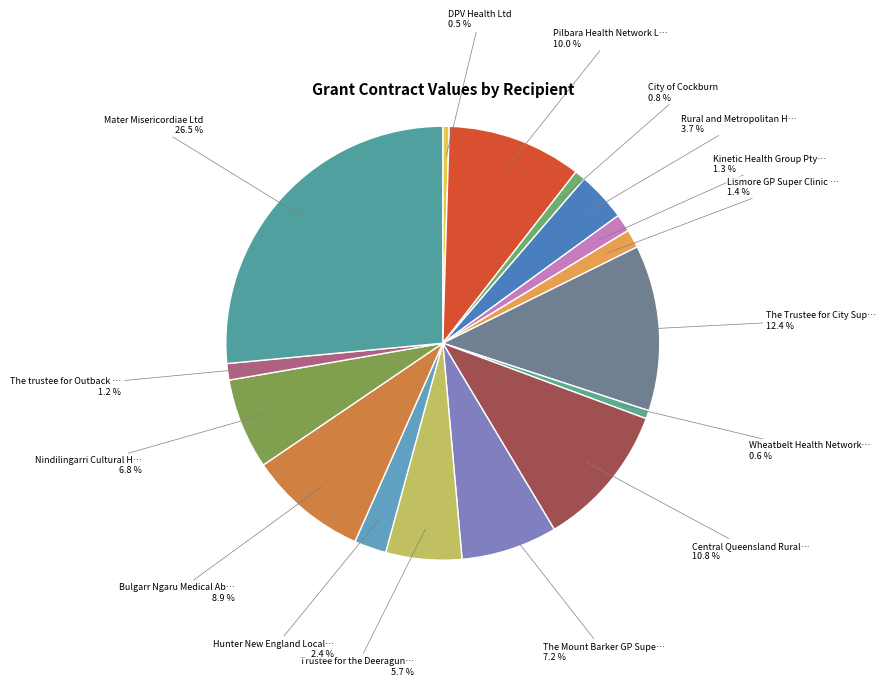

How many slices are in this pie chart?

16